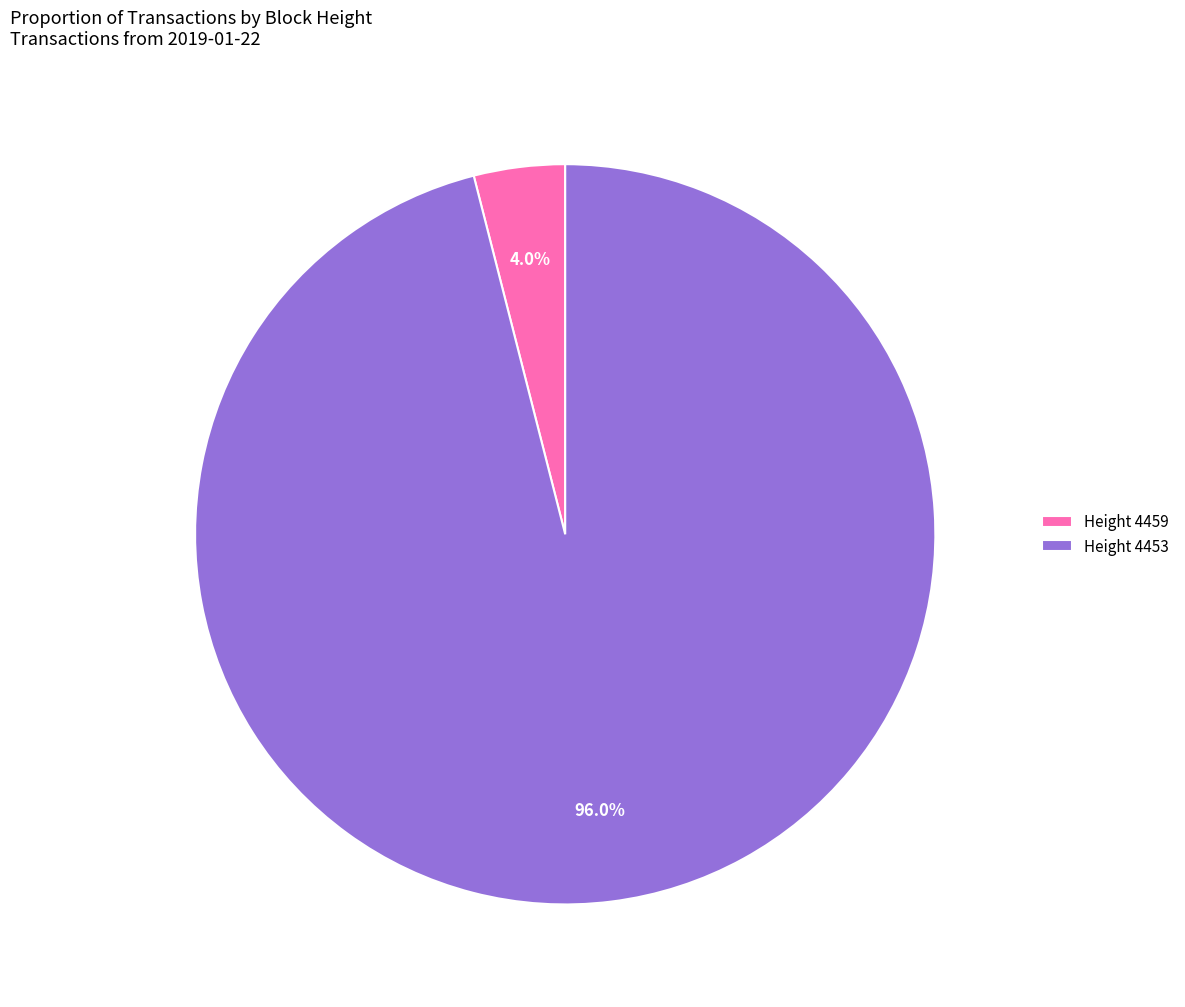

Combined, do Height 4459 and Height 4453 account for over 50%?

Yes